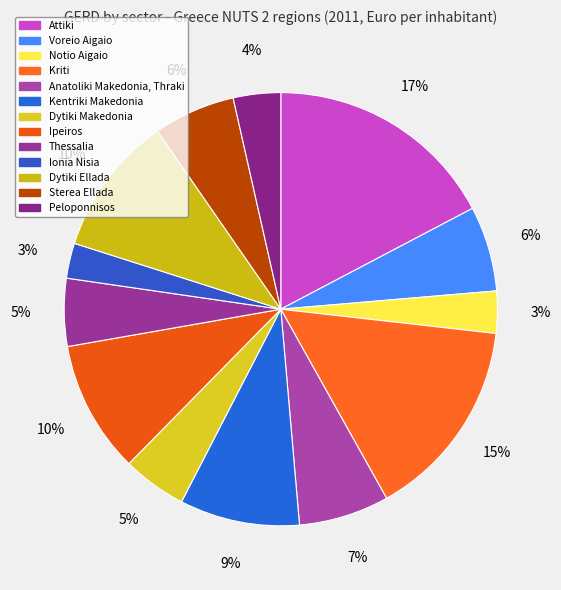

Does Attiki represent more than half of the total?

No